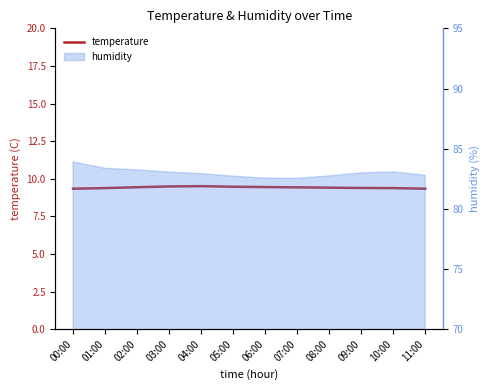

True or false: the data shows 9.4 at 08:00.

True